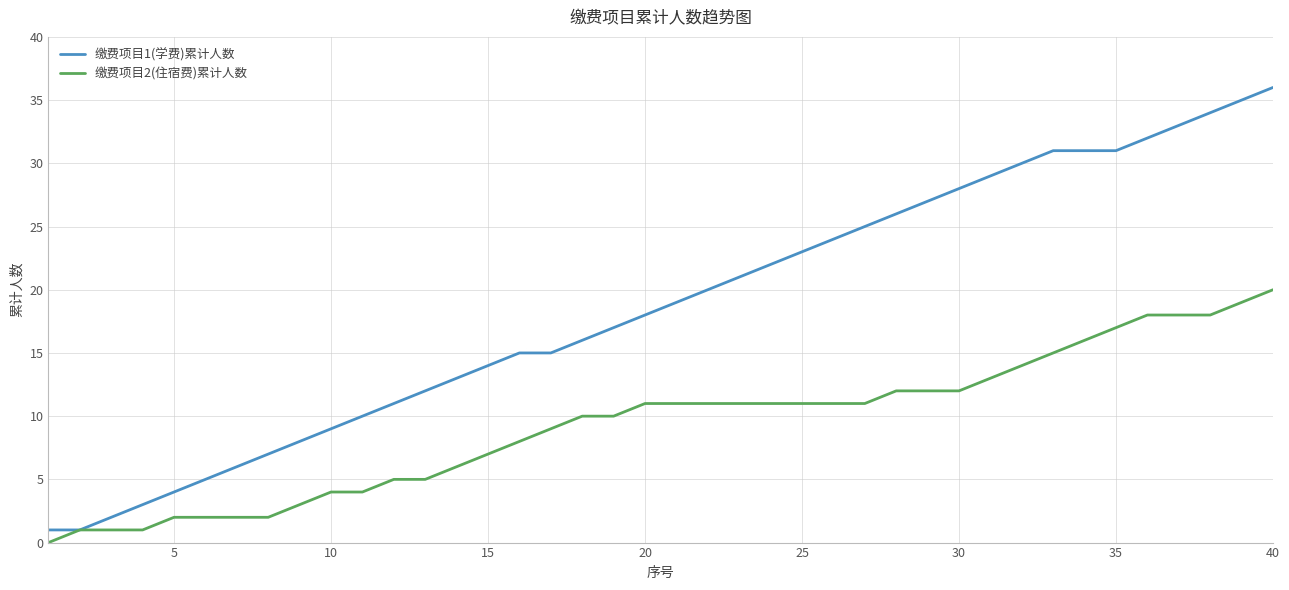

Which series has the widest spread of values?

缴费项目1(学费)累计人数